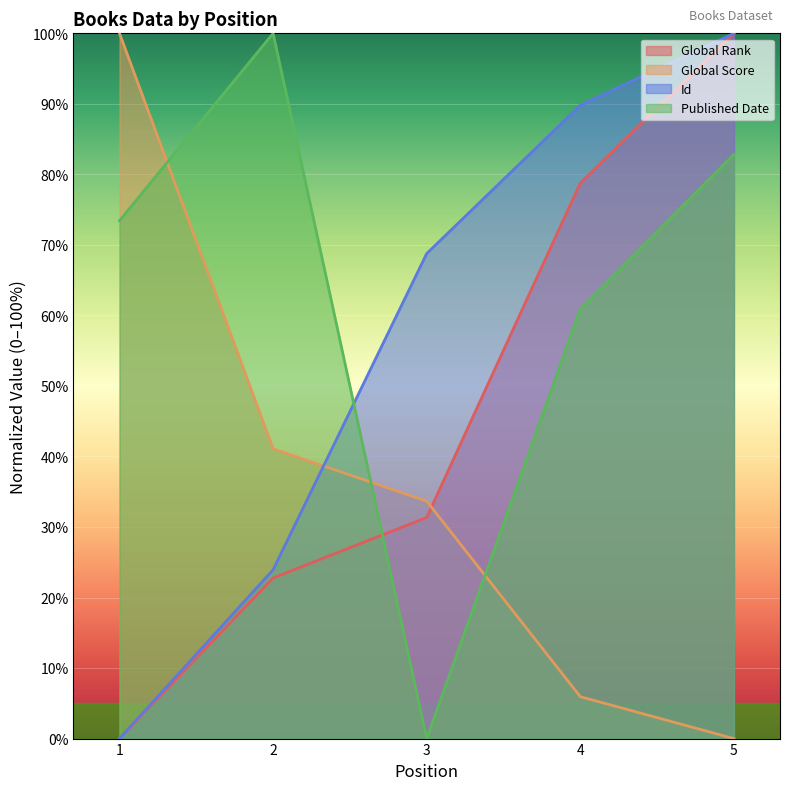

What is the total value across all series at 5?

282.8